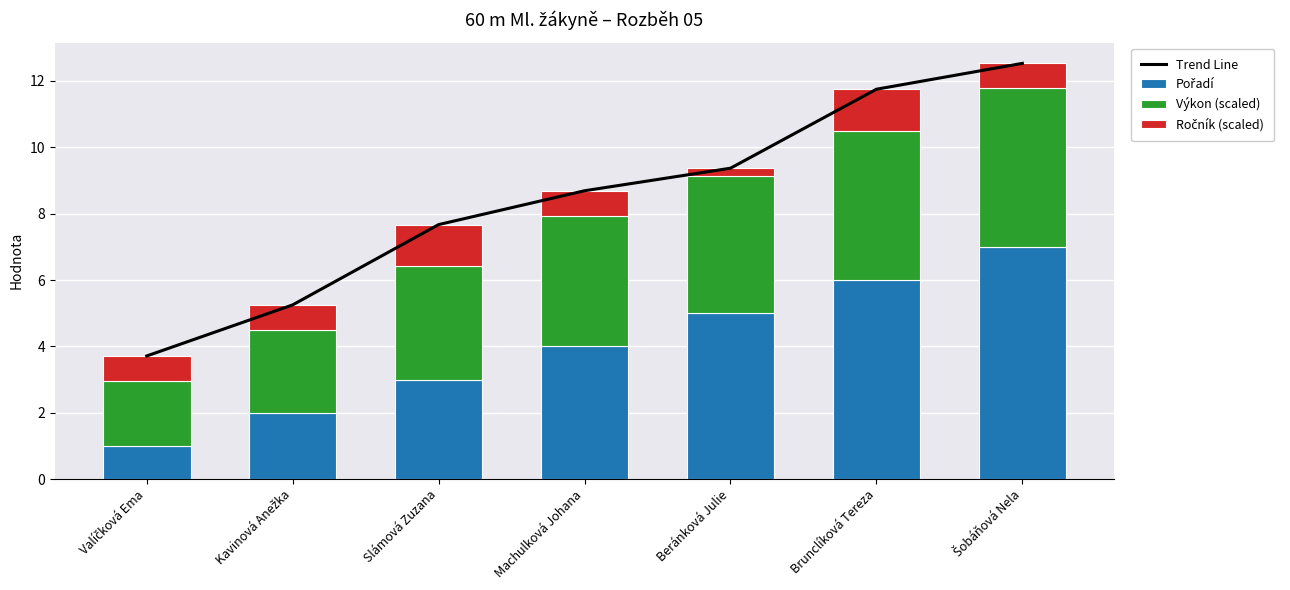

The Výkon (scaled) series shows 2.7 at Šobáňová Nela. True or false?

False